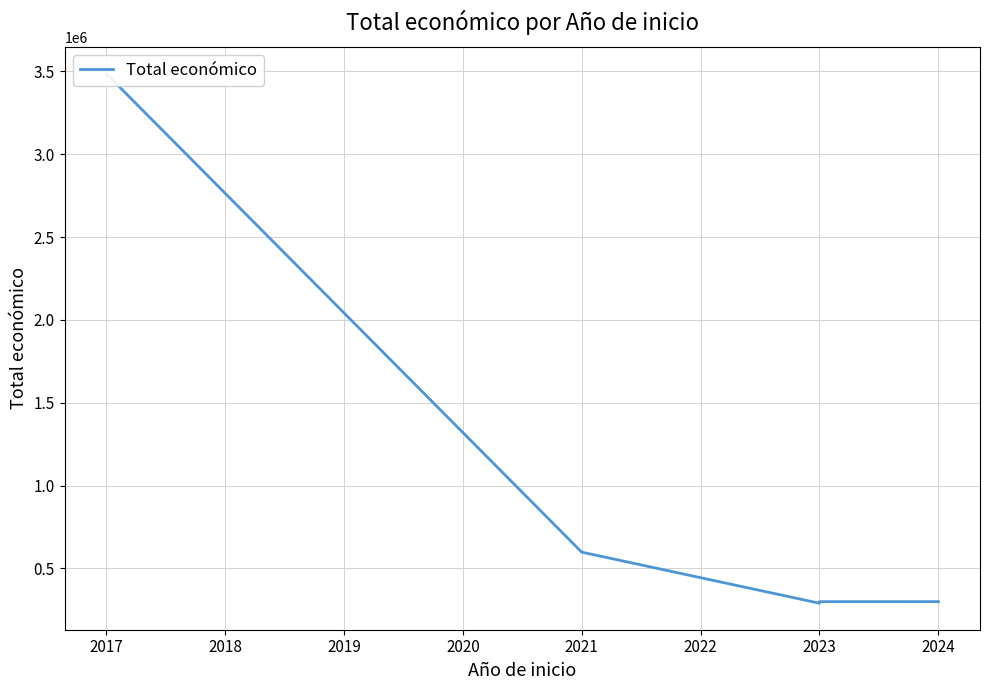

How many data points are above 299993?

2